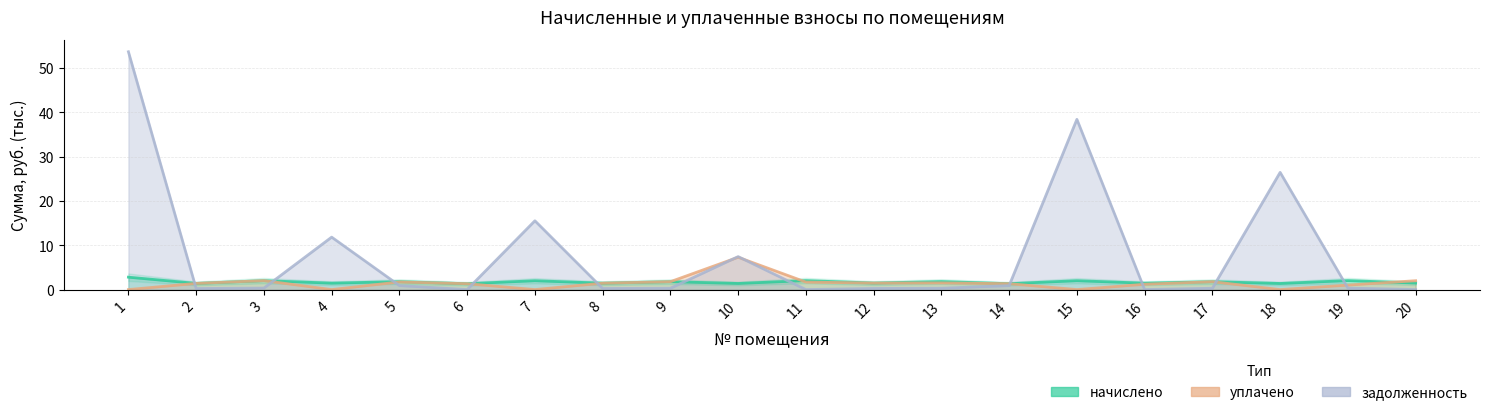

True or false: задолженность and уплачено cross at least once.

True